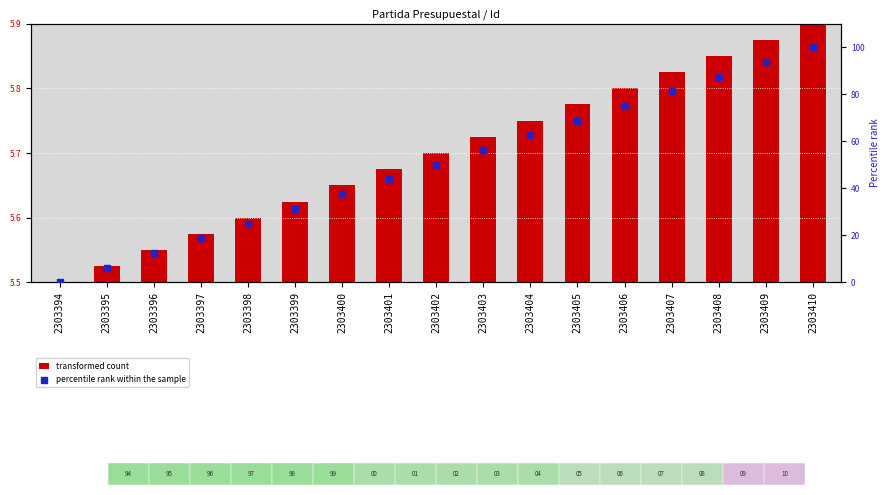

Which series has the widest spread of Y values?

percentile rank within the sample